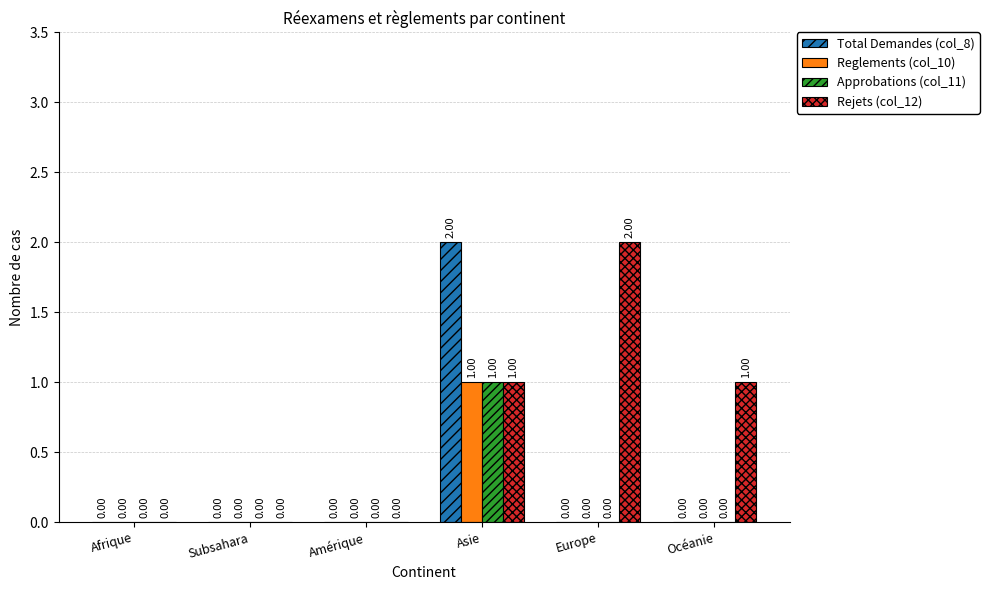

What is the maximum value for Rejets (col_12)?

2